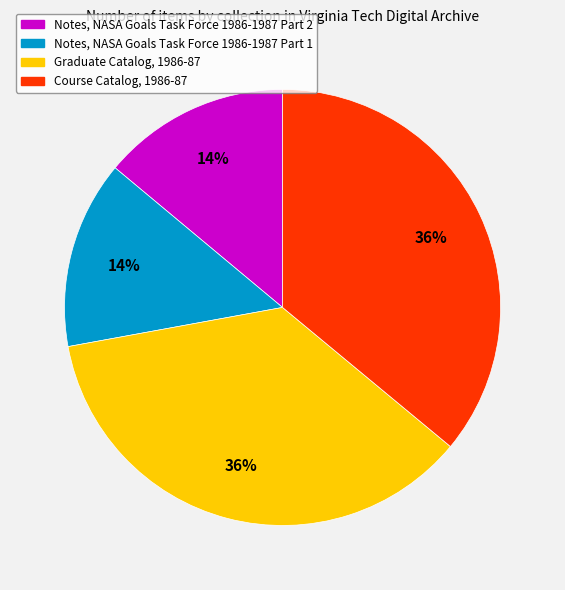

Between Notes, NASA Goals Task Force 1986-1987 Part 2 and Course Catalog, 1986-87, which is larger?

Course Catalog, 1986-87